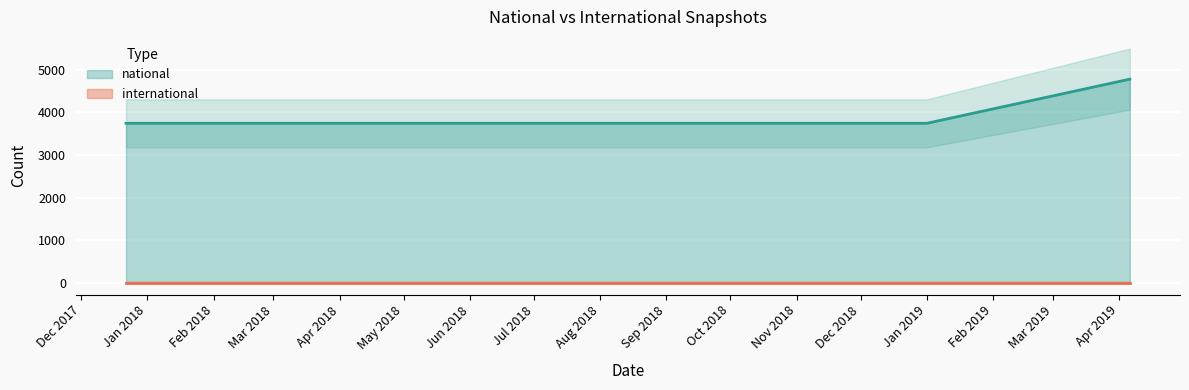

Which category has the lowest value across all series?

2017-12-22